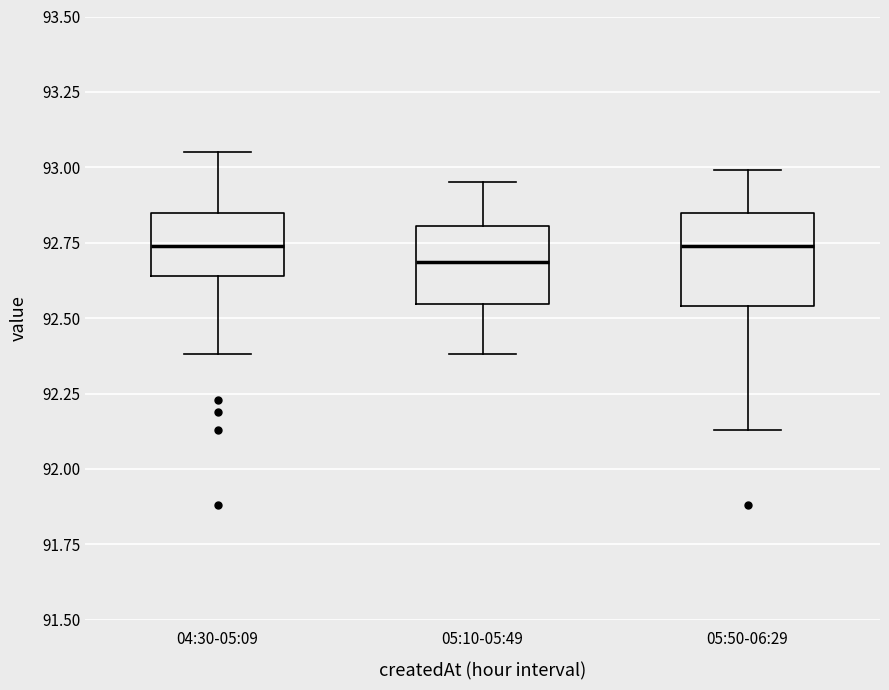

Comparing the boxes themselves (not the whiskers), which one is the tallest?

05:50-06:29